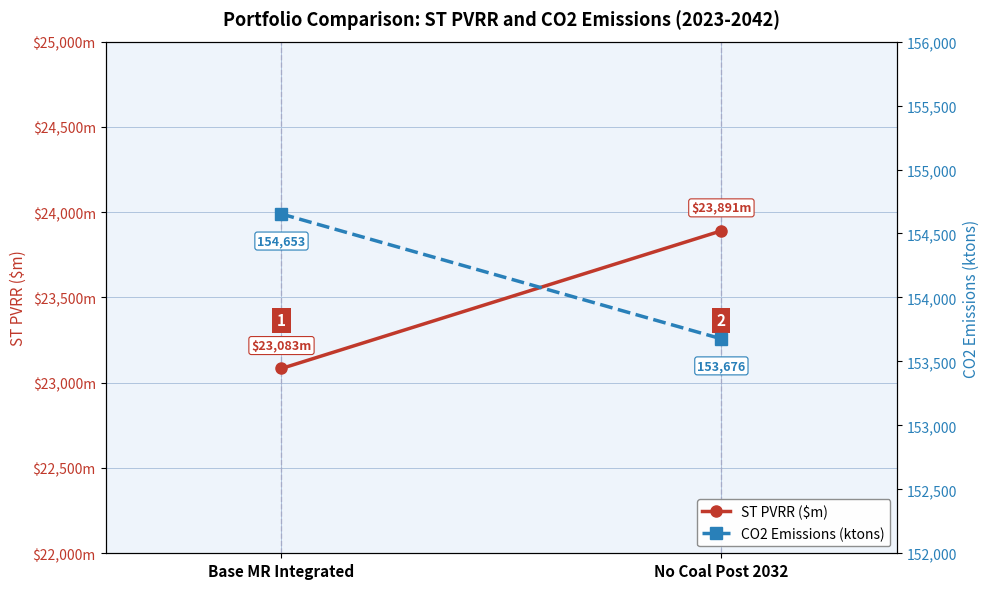

Which label corresponds to the smallest value in the chart?

Base MR Integrated